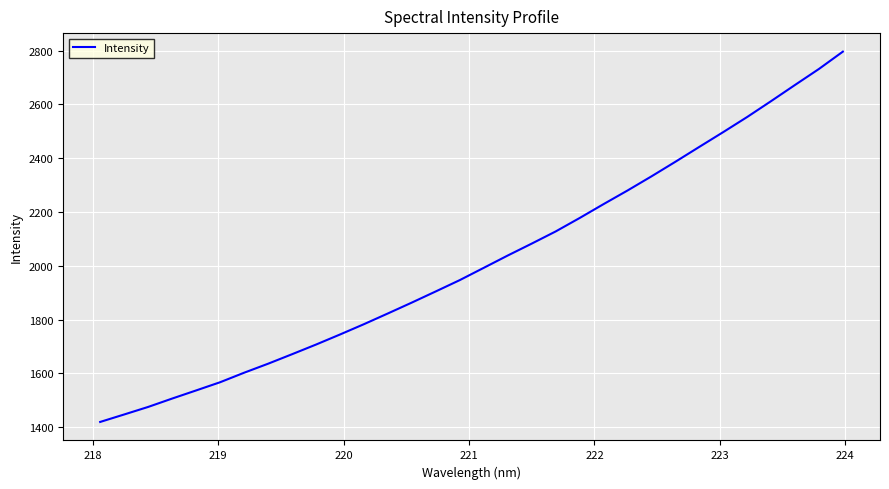

What is the maximum value shown in the chart?

2796.0